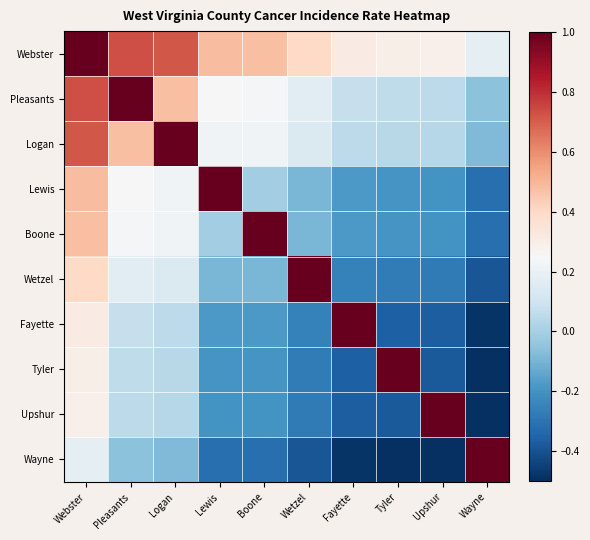

Reading left to right, what are all the values shown in this chart?

Webster: Webster=1.0	Pleasants=0.7	Logan=0.7	Lewis=0.5	Boone=0.5	Wetzel=0.4	Fayette=0.3	Tyler=0.3	Upshur=0.3	Wayne=0.2
Pleasants: Webster=0.7	Pleasants=1.0	Logan=0.5	Lewis=0.2	Boone=0.2	Wetzel=0.2	Fayette=0.1	Tyler=0.1	Upshur=0.1	Wayne=-0.1
Logan: Webster=0.7	Pleasants=0.5	Logan=1.0	Lewis=0.2	Boone=0.2	Wetzel=0.1	Fayette=0.1	Tyler=0.0	Upshur=0.0	Wayne=-0.1
Lewis: Webster=0.5	Pleasants=0.2	Logan=0.2	Lewis=1.0	Boone=-0.0	Wetzel=-0.1	Fayette=-0.2	Tyler=-0.2	Upshur=-0.2	Wayne=-0.3
Boone: Webster=0.5	Pleasants=0.2	Logan=0.2	Lewis=-0.0	Boone=1.0	Wetzel=-0.1	Fayette=-0.2	Tyler=-0.2	Upshur=-0.2	Wayne=-0.3
Wetzel: Webster=0.4	Pleasants=0.2	Logan=0.1	Lewis=-0.1	Boone=-0.1	Wetzel=1.0	Fayette=-0.3	Tyler=-0.3	Upshur=-0.3	Wayne=-0.4
Fayette: Webster=0.3	Pleasants=0.1	Logan=0.1	Lewis=-0.2	Boone=-0.2	Wetzel=-0.3	Fayette=1.0	Tyler=-0.4	Upshur=-0.4	Wayne=-0.5
Tyler: Webster=0.3	Pleasants=0.1	Logan=0.0	Lewis=-0.2	Boone=-0.2	Wetzel=-0.3	Fayette=-0.4	Tyler=1.0	Upshur=-0.4	Wayne=-0.5
Upshur: Webster=0.3	Pleasants=0.1	Logan=0.0	Lewis=-0.2	Boone=-0.2	Wetzel=-0.3	Fayette=-0.4	Tyler=-0.4	Upshur=1.0	Wayne=-0.5
Wayne: Webster=0.2	Pleasants=-0.1	Logan=-0.1	Lewis=-0.3	Boone=-0.3	Wetzel=-0.4	Fayette=-0.5	Tyler=-0.5	Upshur=-0.5	Wayne=1.0